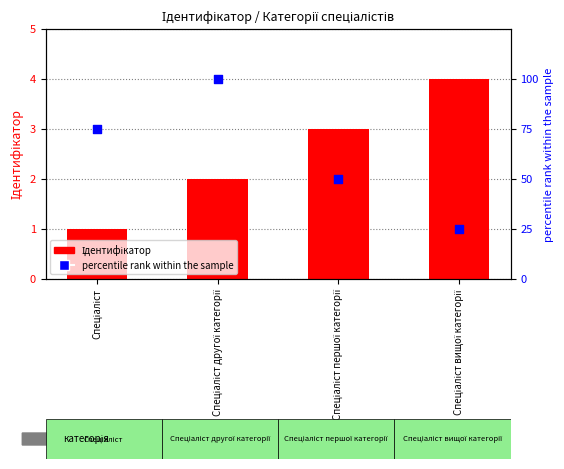

Which series contains the highest Y value?

percentile rank within the sample